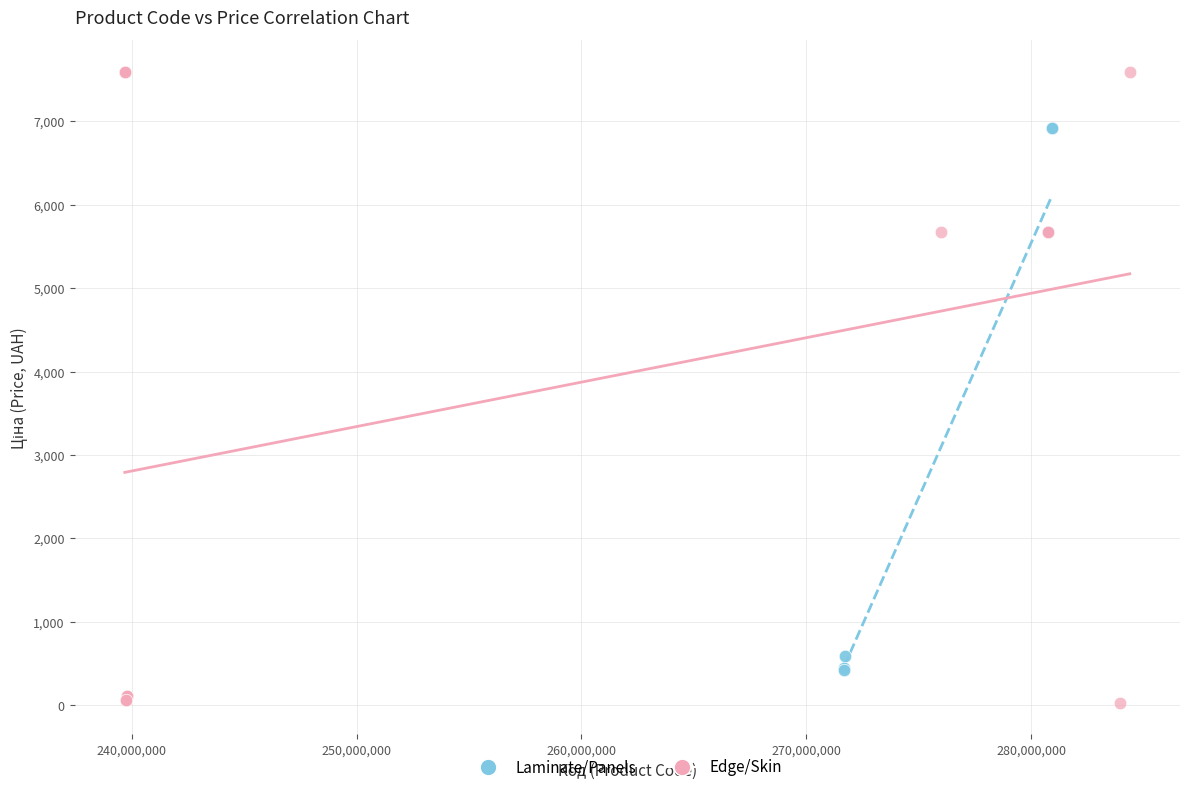

Which series contains the highest Y value?

Edge/Skin